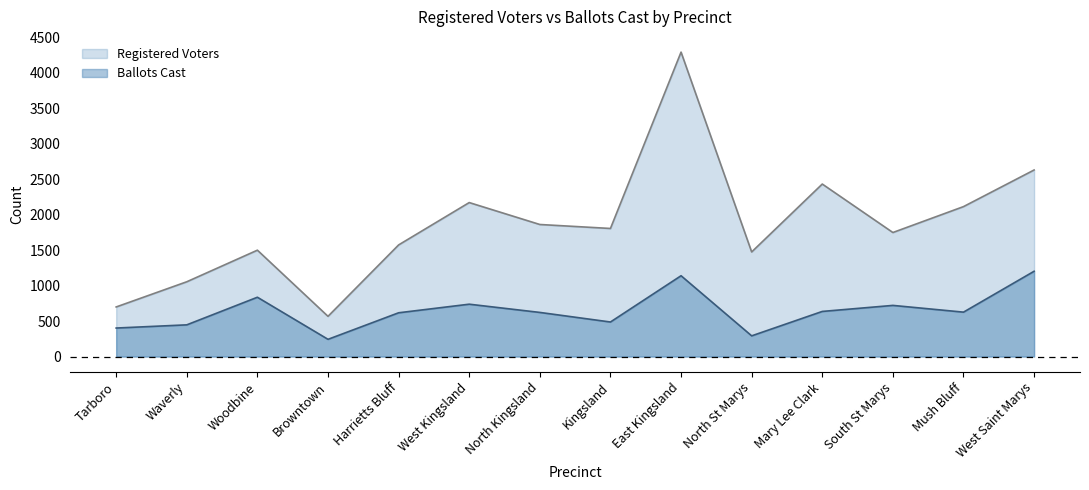

How many lines are shown in the chart?

2